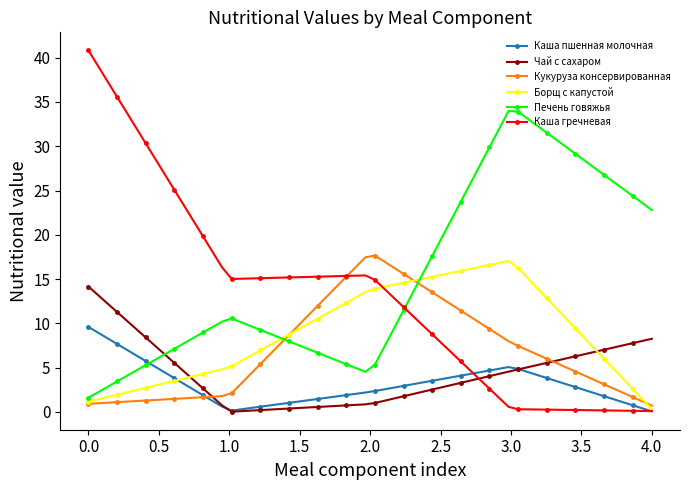

What is the value of the Каша пшенная молочная point at the 43rd from the left?

4.7